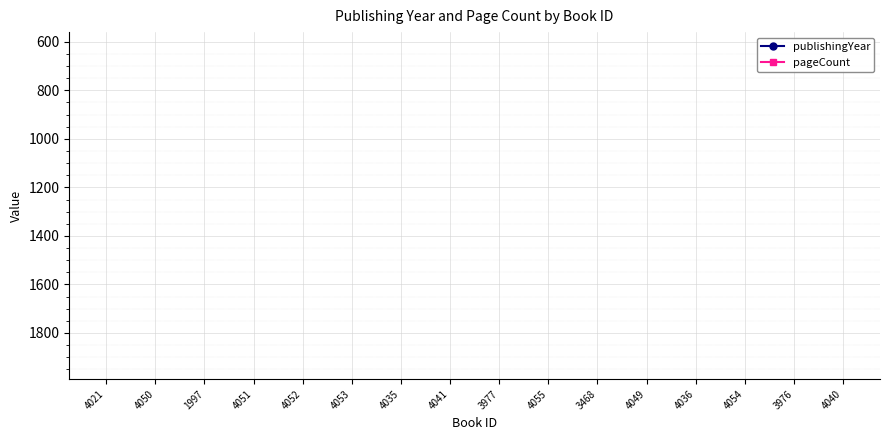

In publishingYear, how many points are higher than both neighbors (excluding endpoints)?

5